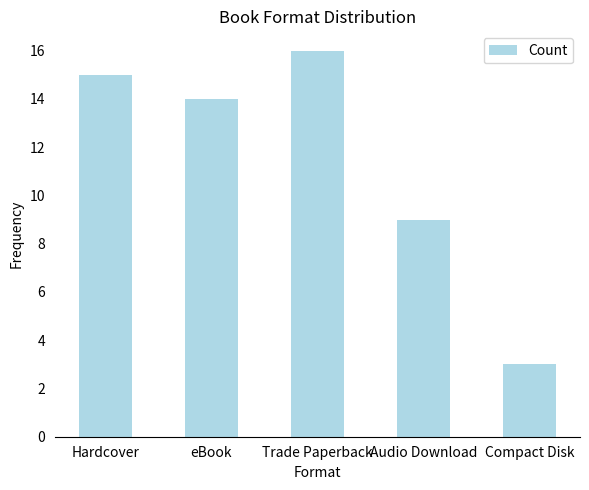

Rank the categories by value from lowest to highest.

Compact Disk, Audio Download, eBook, Hardcover, Trade Paperback